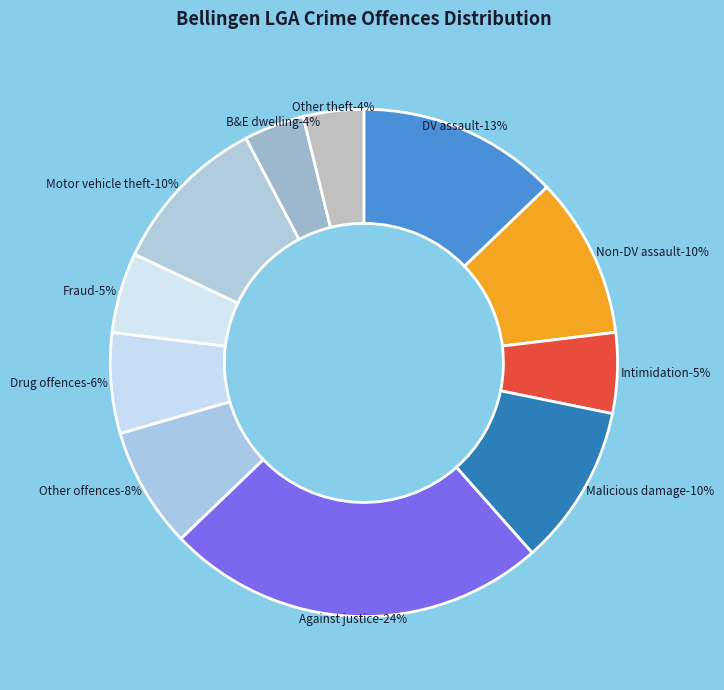

The Domestic violence related assault slice represents 28% of the pie. True or false?

False